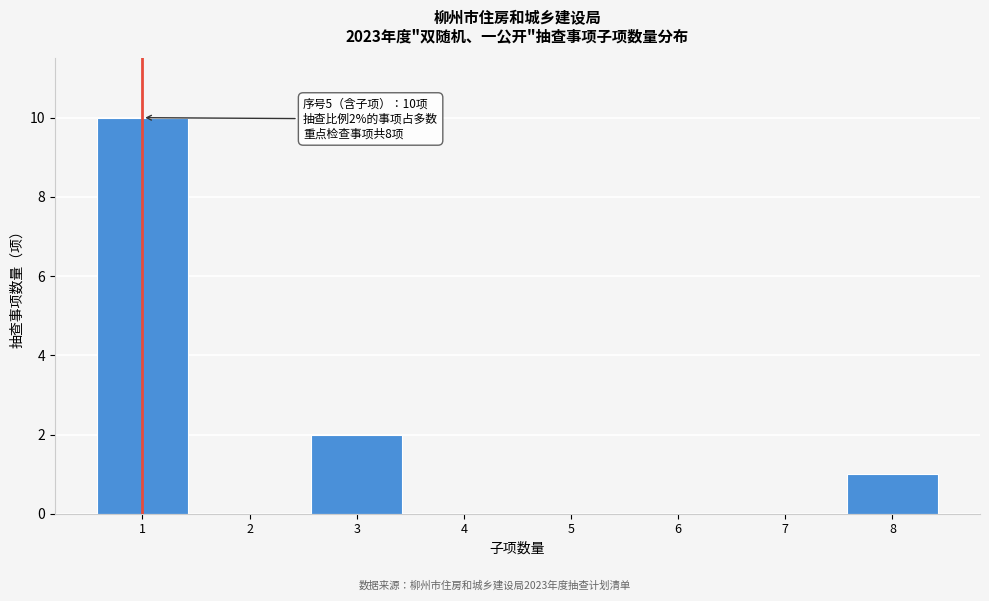

Reading right to left, what are all the values shown in this chart?

8=1	7=0	6=0	5=0	4=0	3=2	2=0	1=10